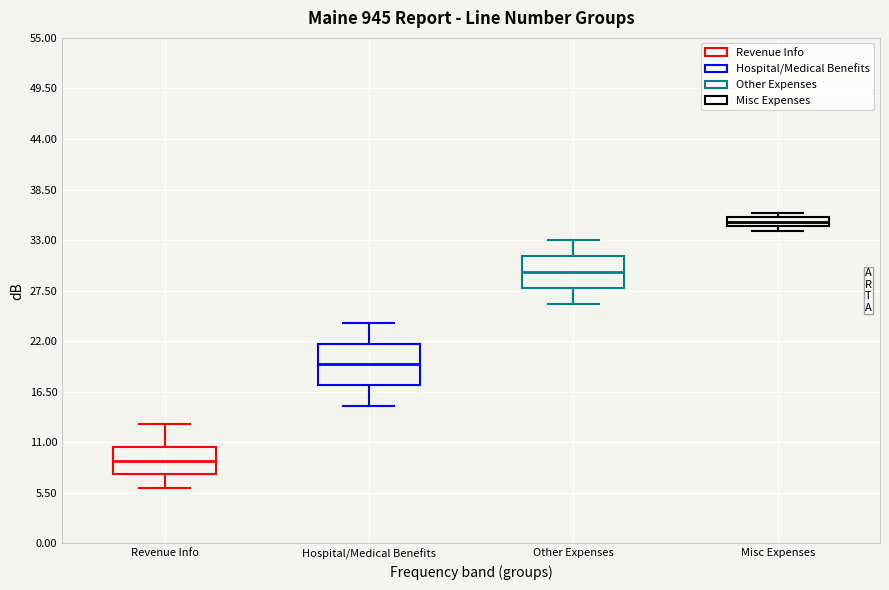

Where does the lower whisker of the box for Other Expenses end on the y-axis? The values are not printed on the chart, so give them approximately, as read against the axis.

26